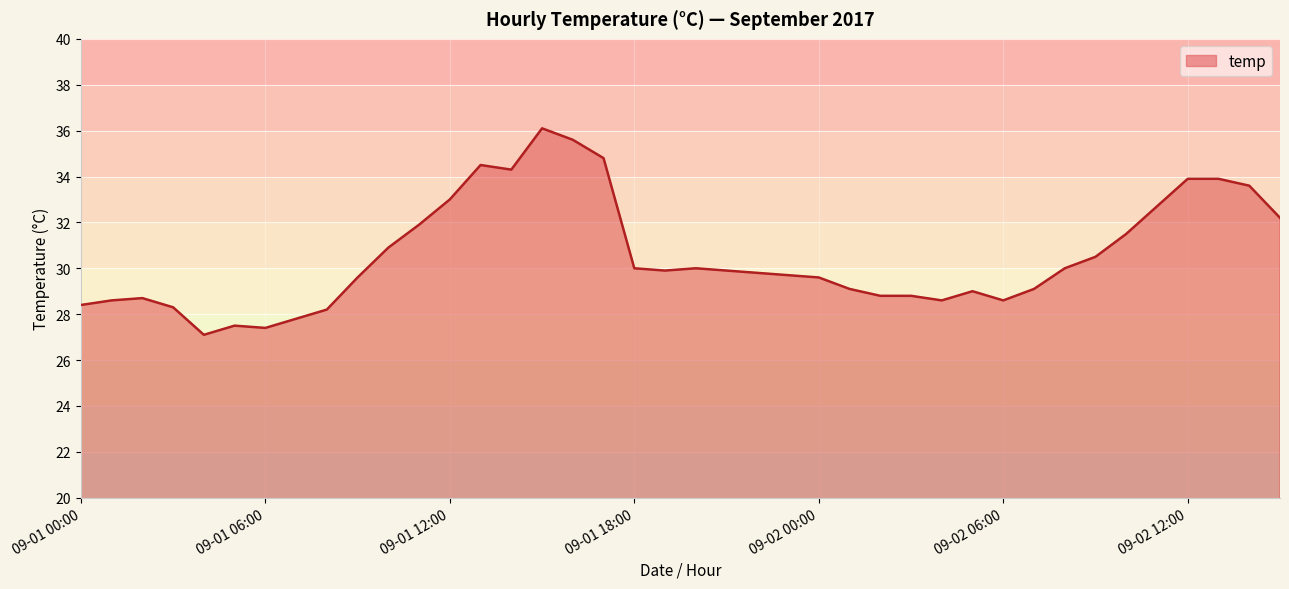

What is the difference between the maximum and minimum values?

9.0